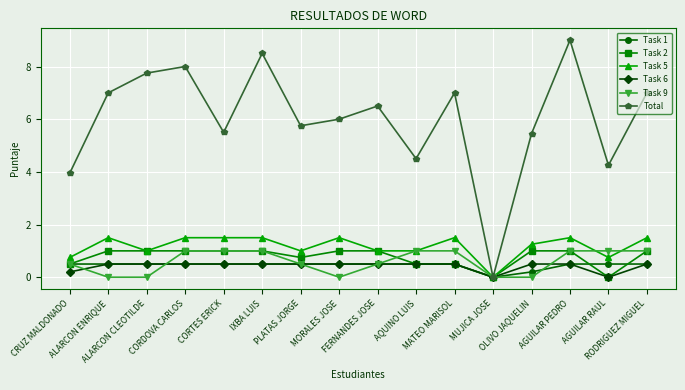

The value of Task 2 at PLATAS JORGE is 0.2. True or false?

False